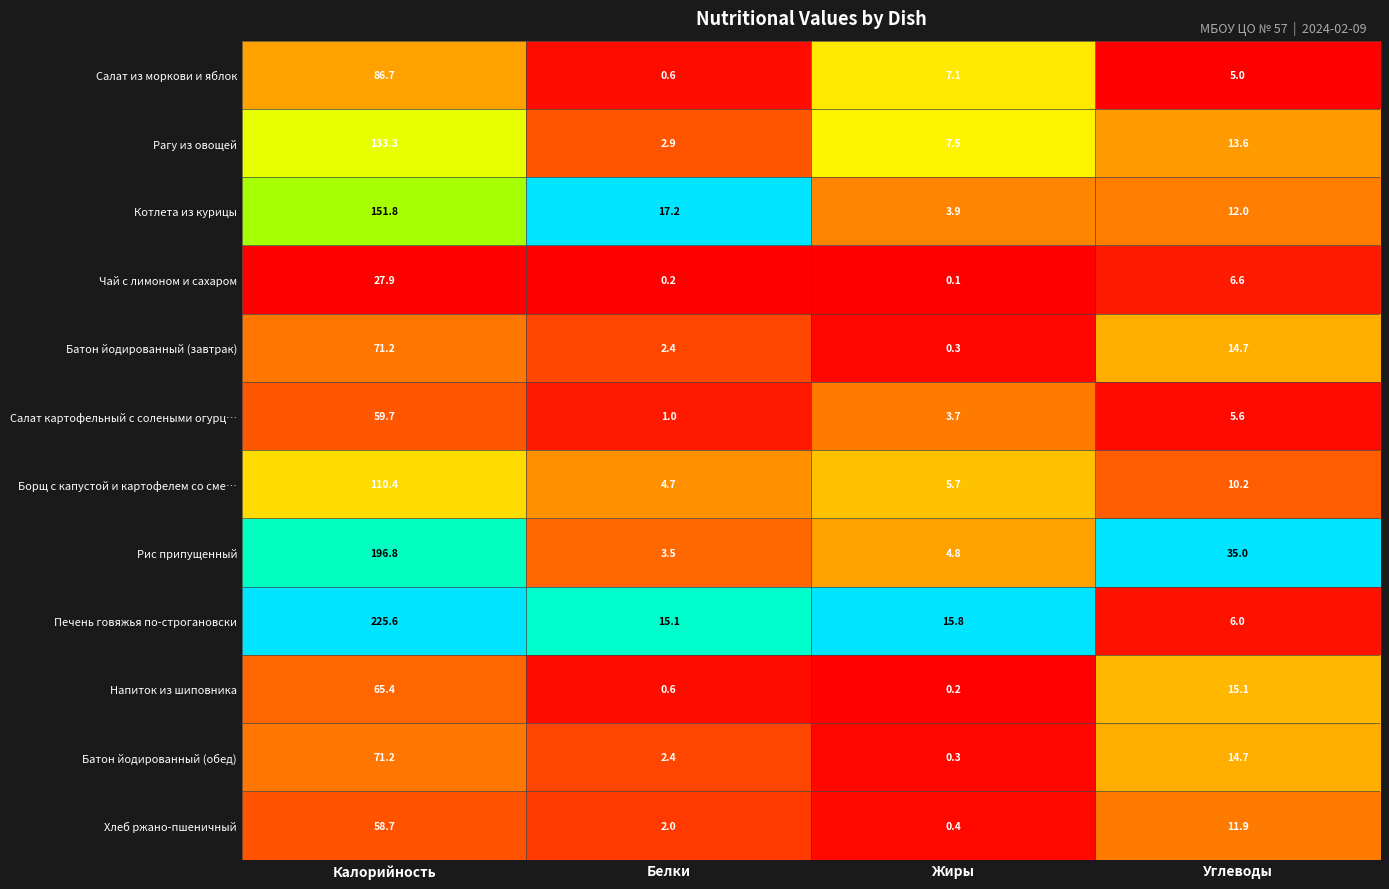

The value of Печень говяжья по-строгановски at Жиры is 25.7. True or false?

False